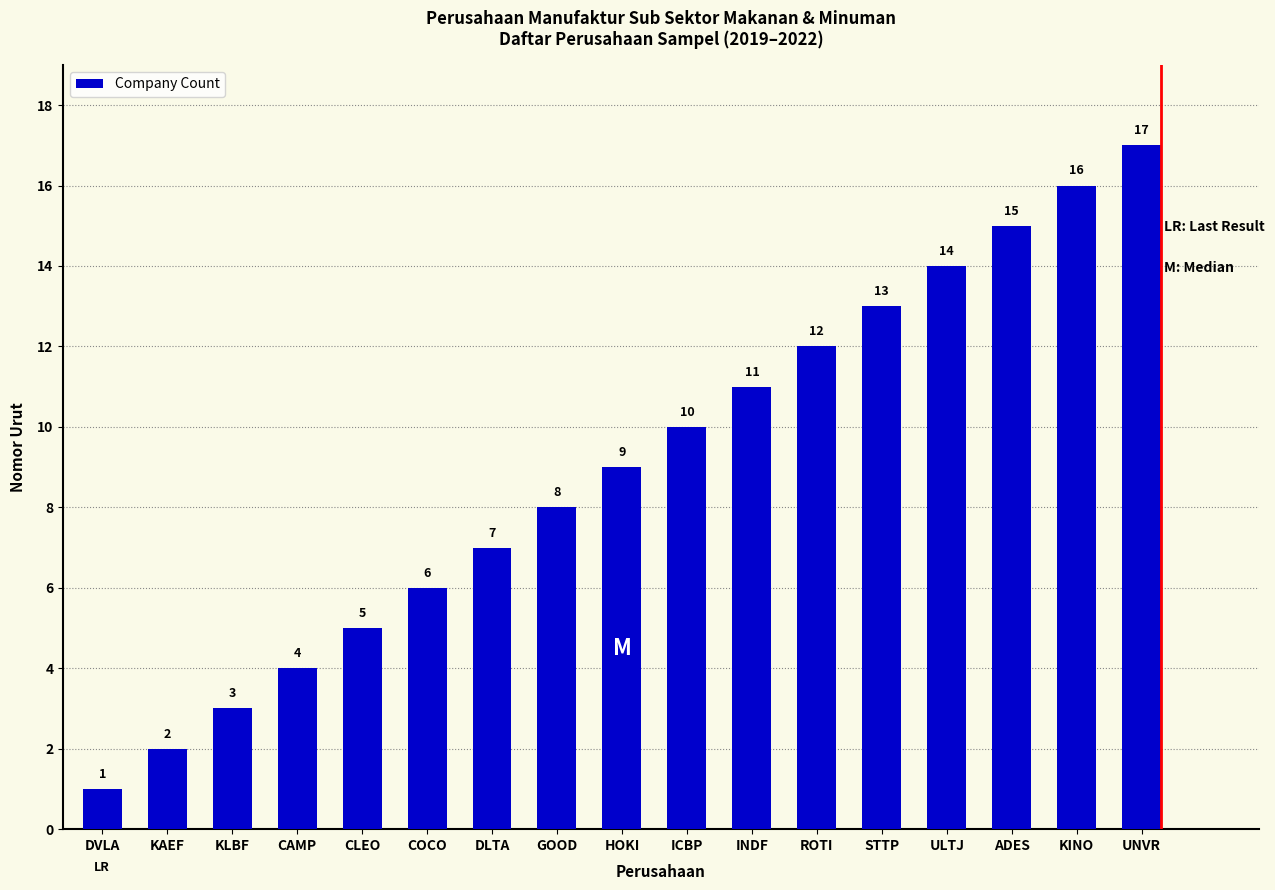

Where is the data nearest to the value 9?

HOKI